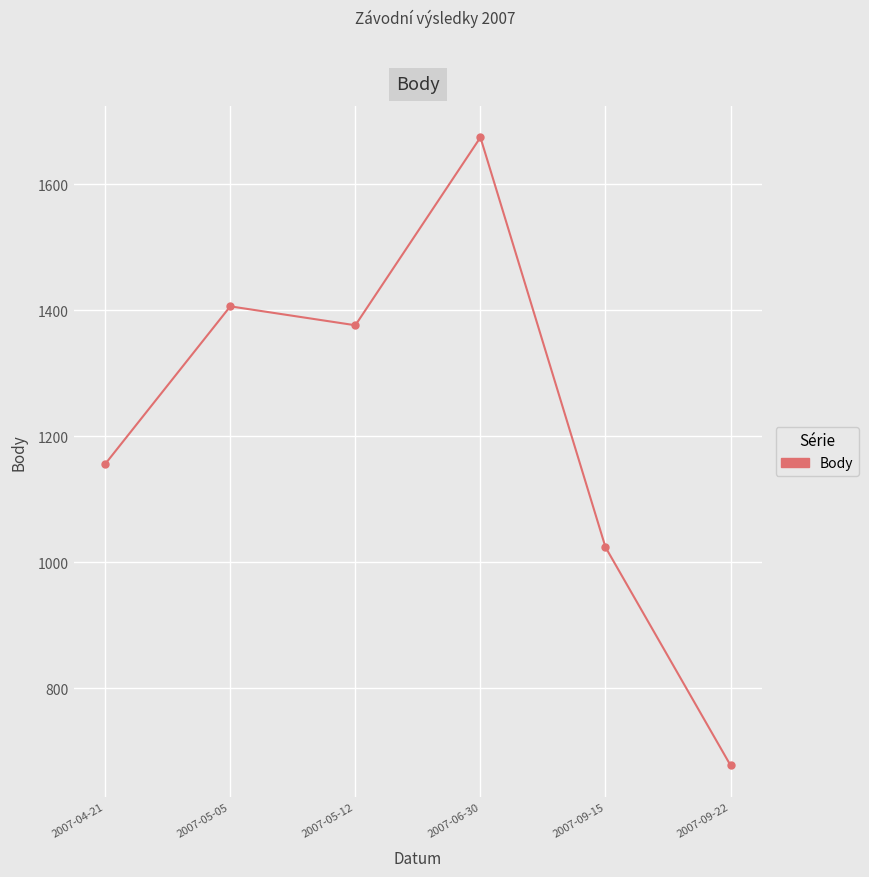

What is the difference between the maximum and second lowest values?

650